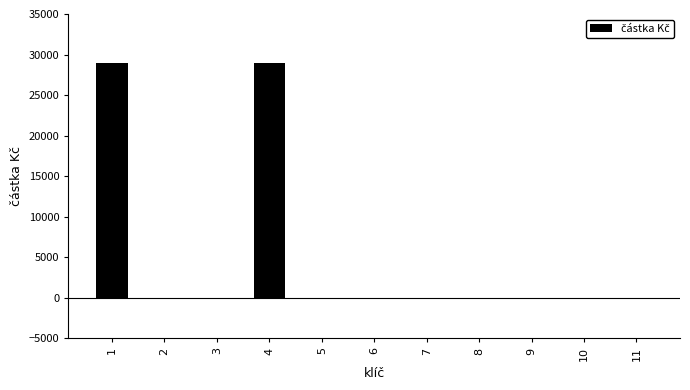

How many values exceed 0?

2